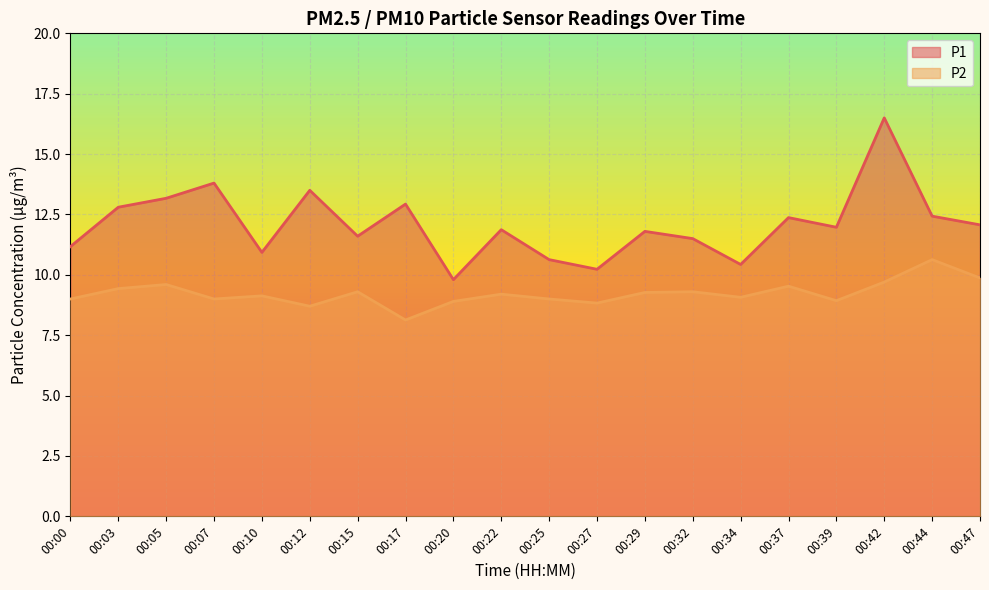

True or false: P1 has more than 1 interior local peaks.

True